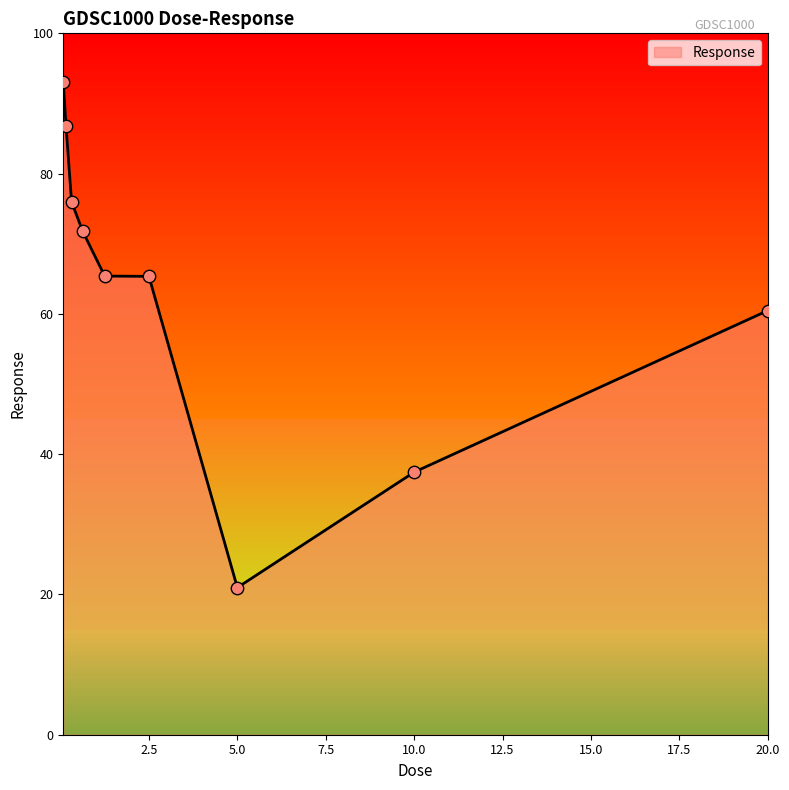

What is the difference between the maximum and minimum values?

72.1